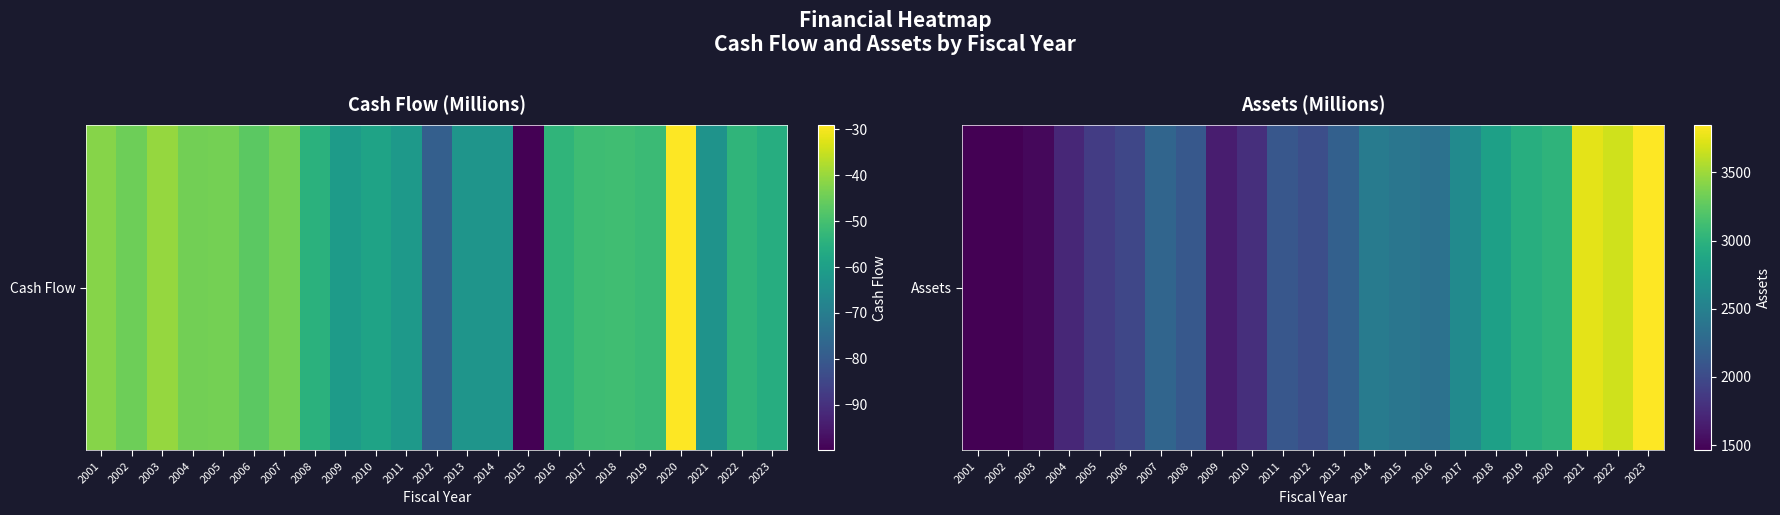

Rank the categories by value from highest to lowest.

2023, 2021, 2022, 2020, 2019, 2018, 2017, 2014, 2015, 2016, 2007, 2013, 2008, 2011, 2012, 2006, 2005, 2010, 2004, 2009, 2003, 2002, 2001